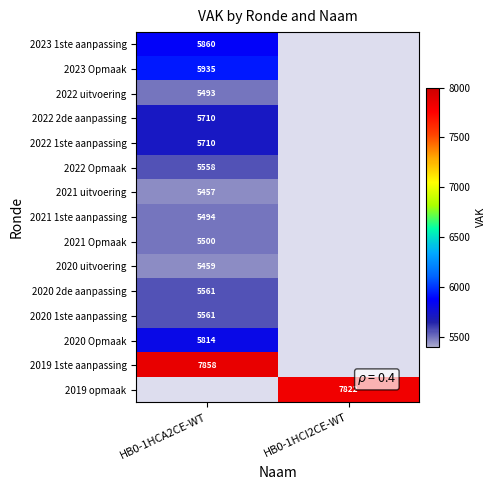

What is the maximum value shown in the chart?

7858.0